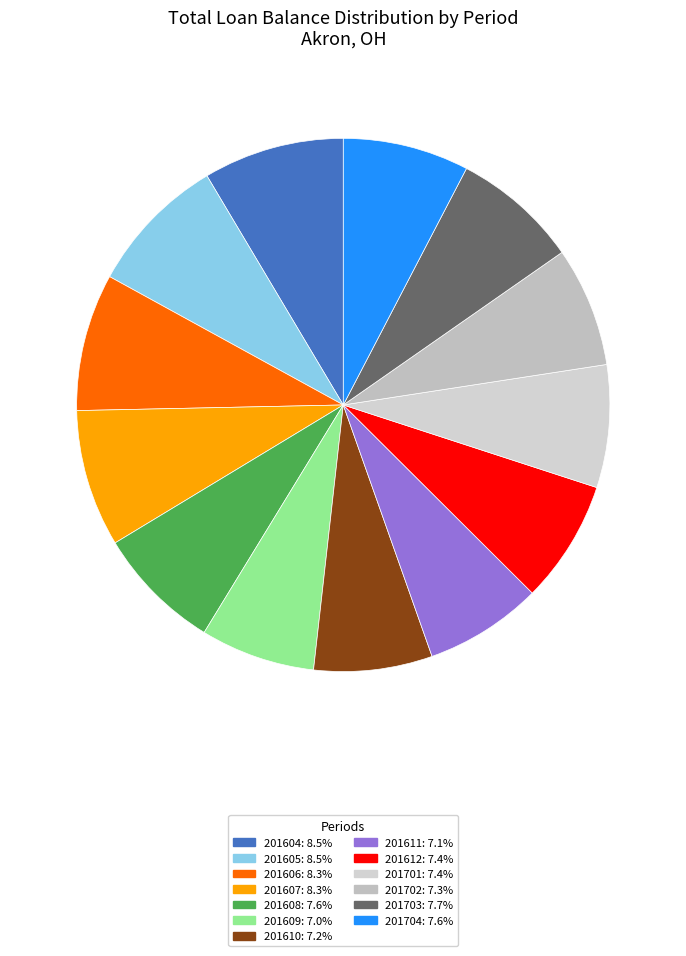

Approximately how many times larger is the value at 201608 compared to 201605?

0.9